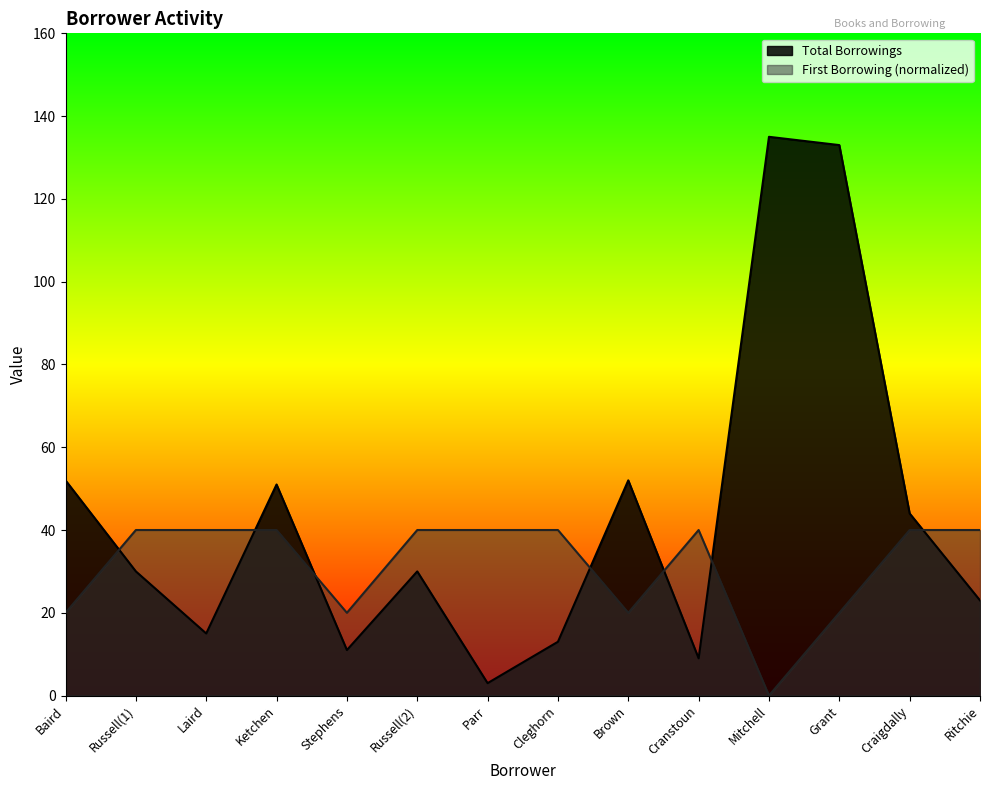

Where is totalborrowings nearest to the value 69?

Baird